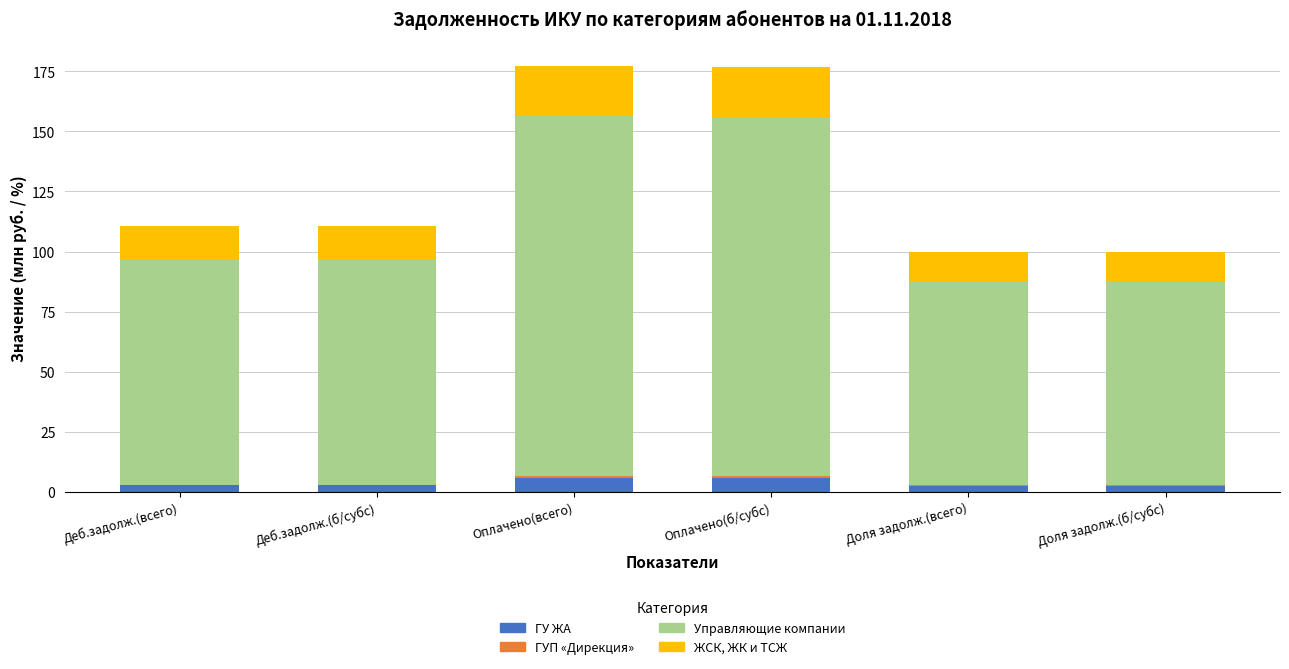

What is the highest value of the ГУ ЖА series?

5.8